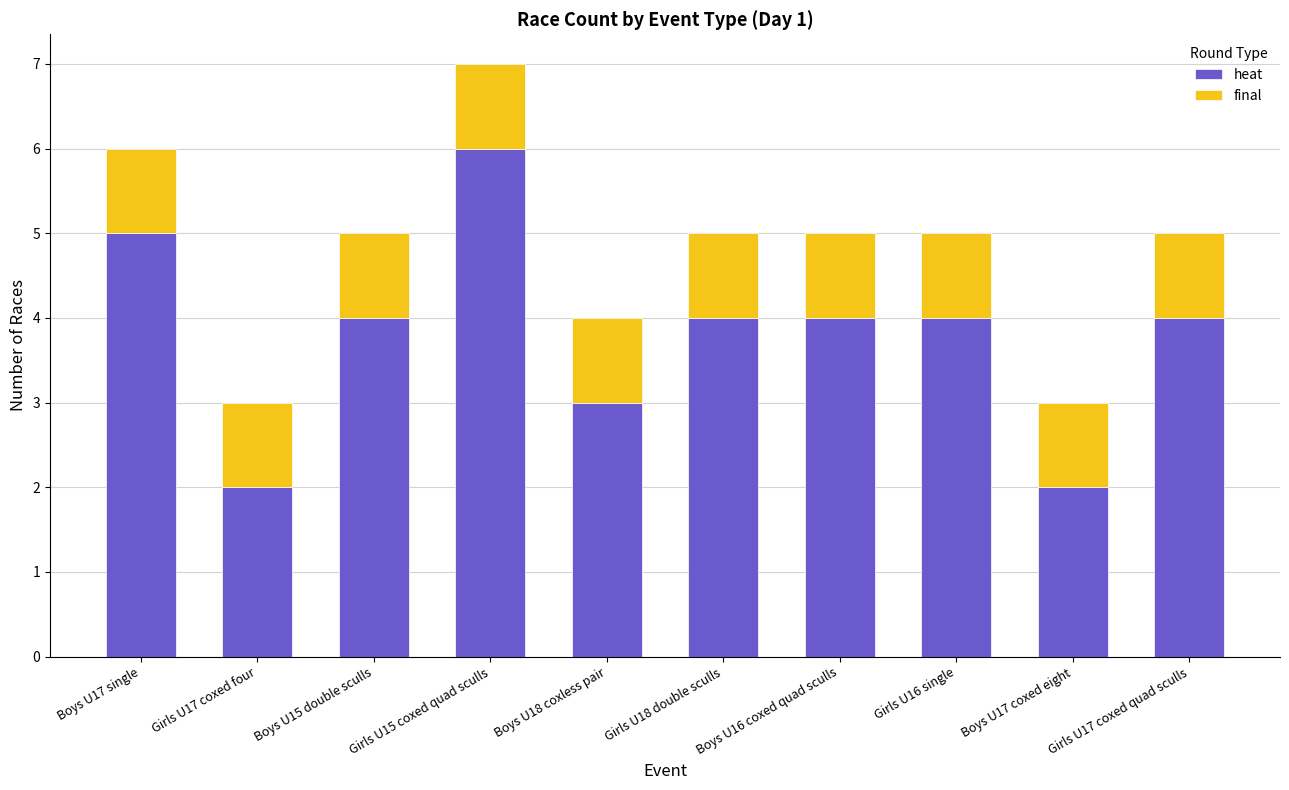

What is the total value across all series at Girls U16 single?

5